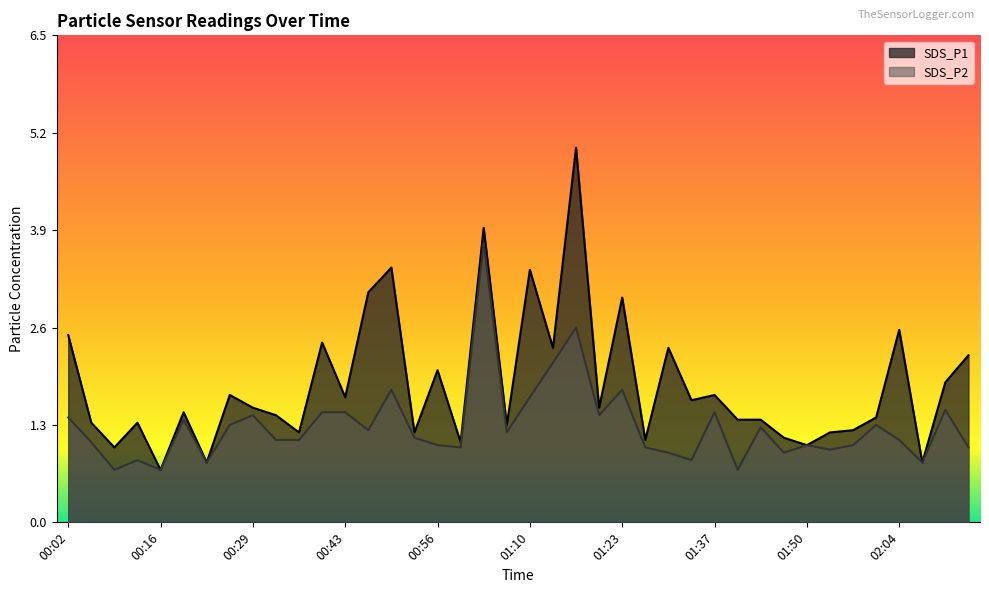

True or false: SDS_P1 and SDS_P2 cross at least once.

False